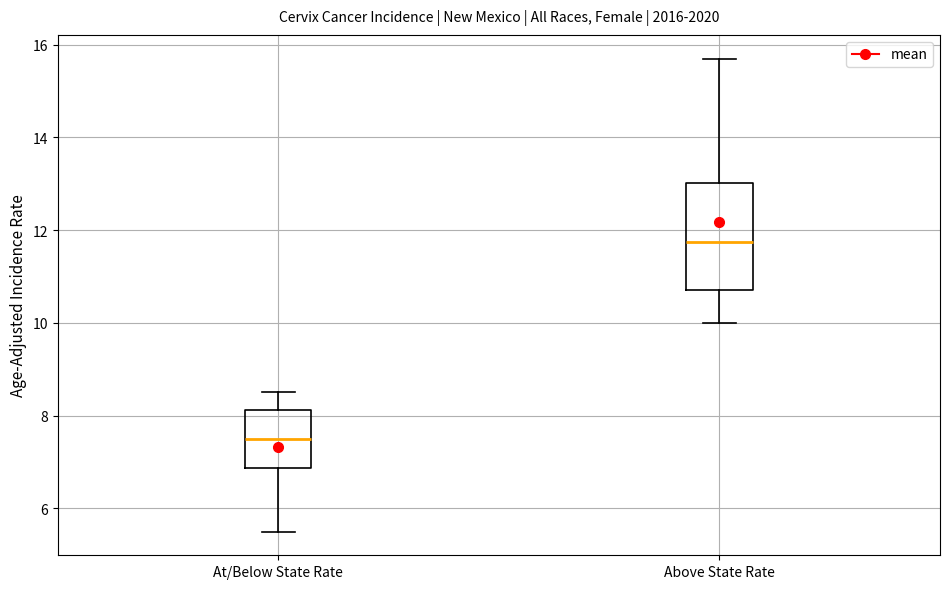

Which box is the tallest, from its lower edge to its upper edge?

Above State Rate